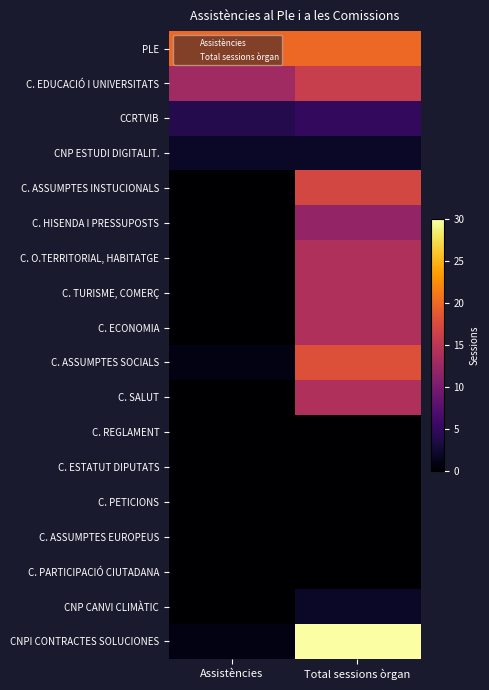

Which series changed the most between Assistències and Total sessions òrgan?

CNPI CONTRACTES SOLUCIONES